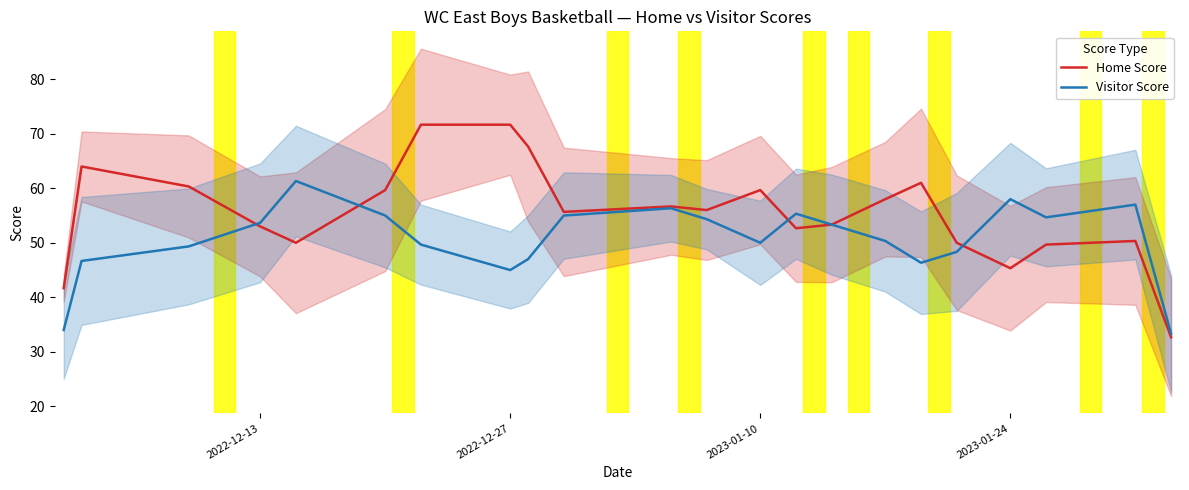

What are all the series names shown in the legend?

Home Score, Visitor Score